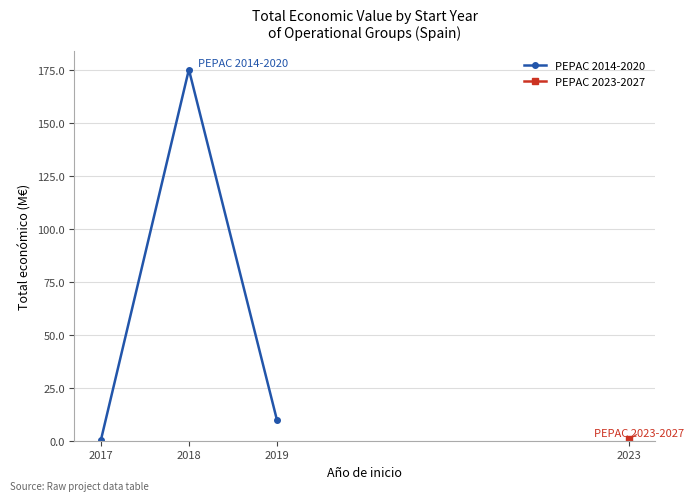

Rank the categories by value from highest to lowest.

2018, 2019, 2017